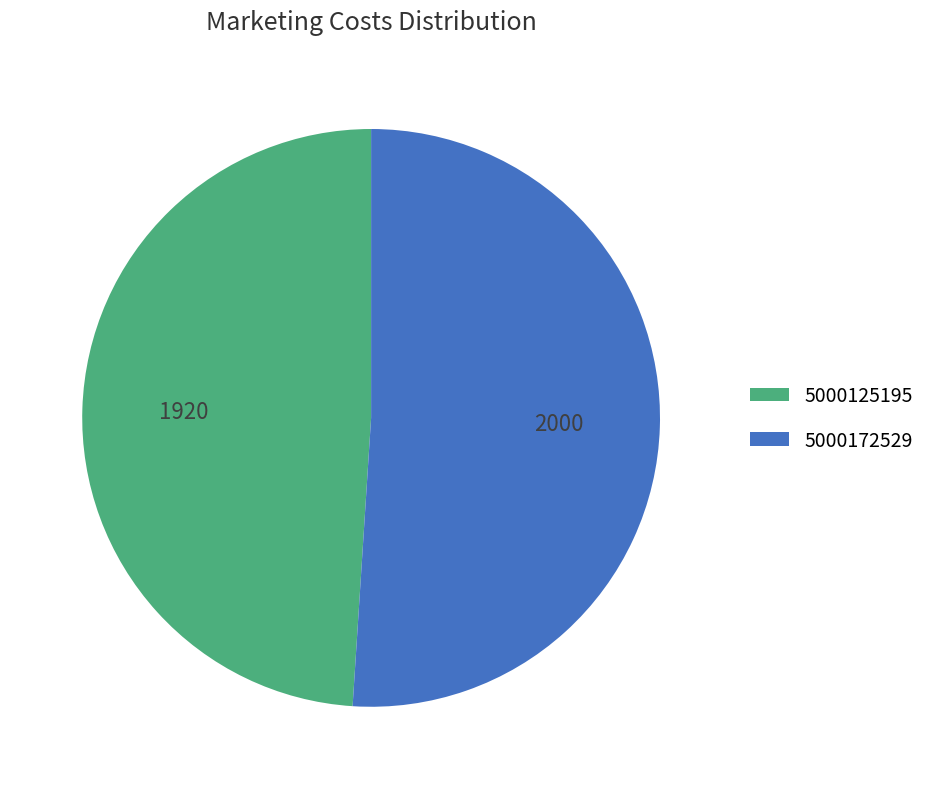

What is the largest slice in the pie chart?

5000172529